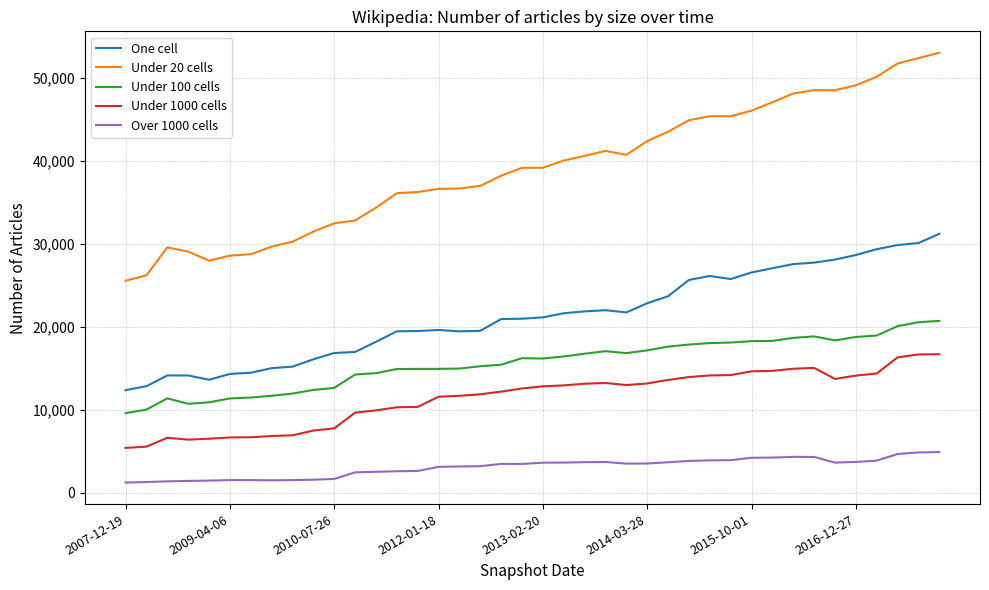

What is the maximum value shown in the chart?

53039